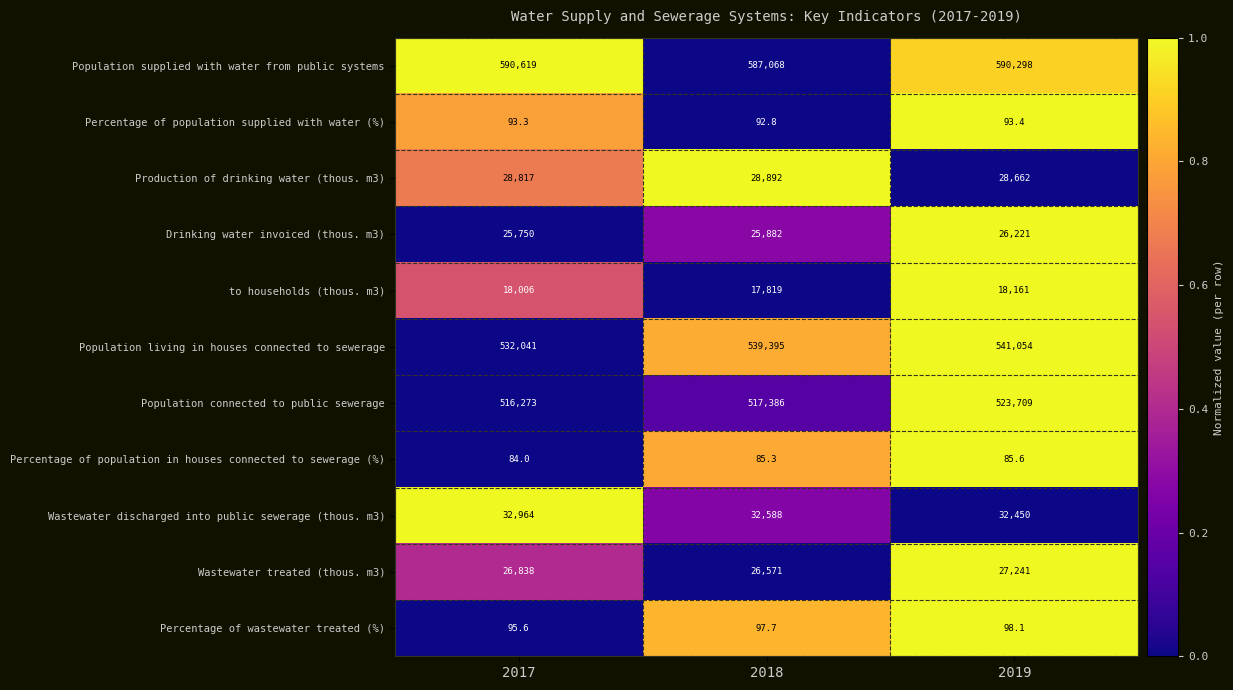

True or false: Population living in houses connected to sewerage has a value of 890582.6 at 2018.

False